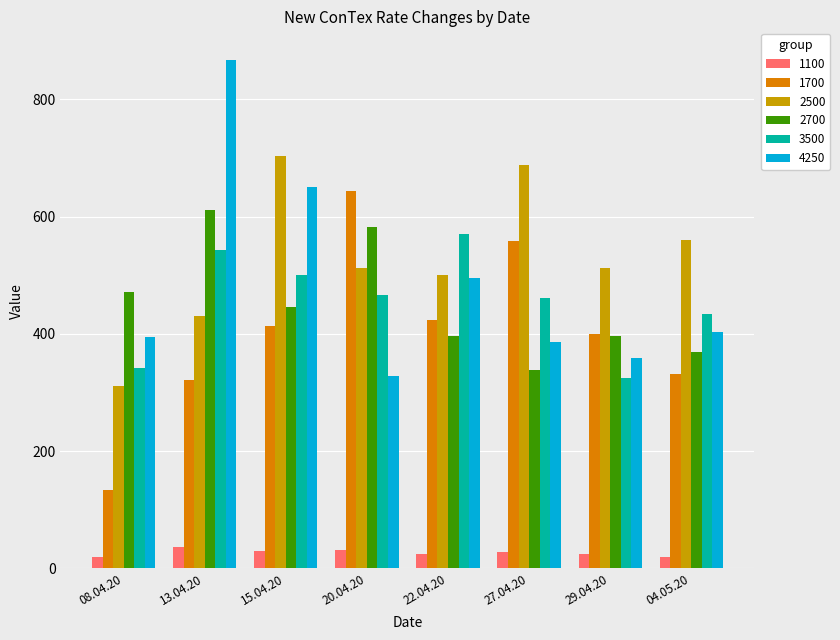

The 3500 series shows 122 at 20.04.20. True or false?

False